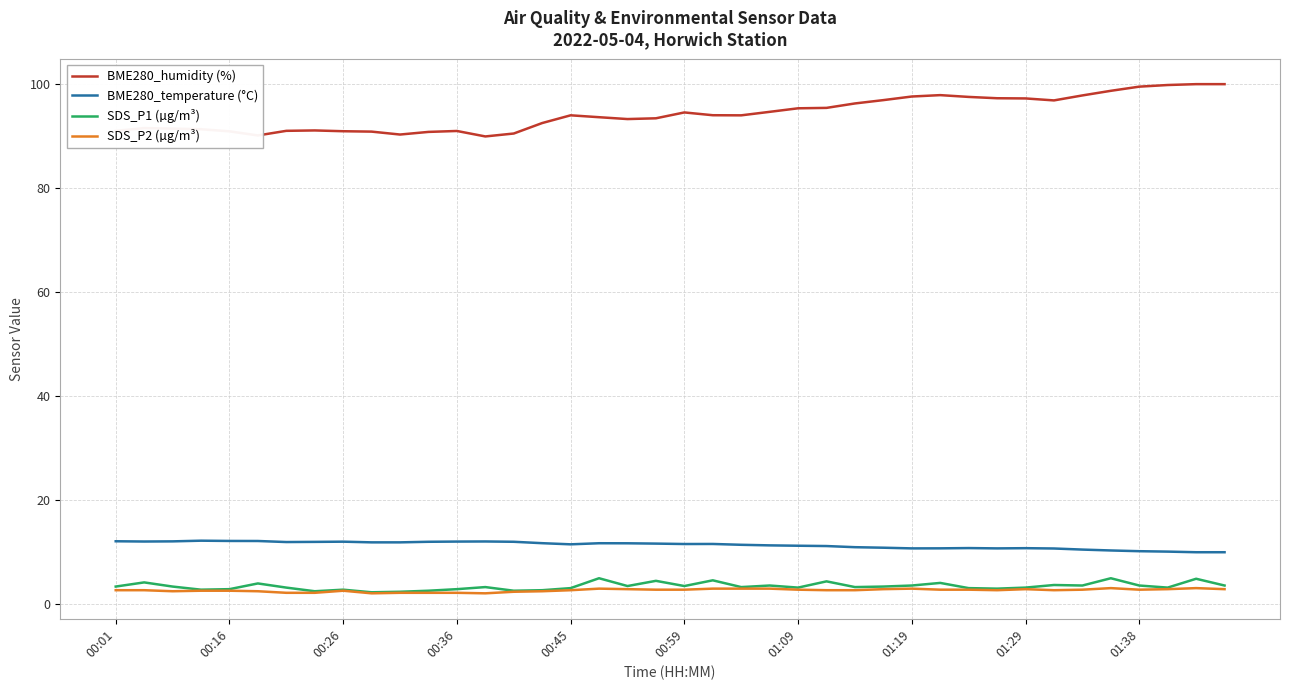

True or false: BME280_humidity (%) and BME280_temperature (°C) cross at least once.

False